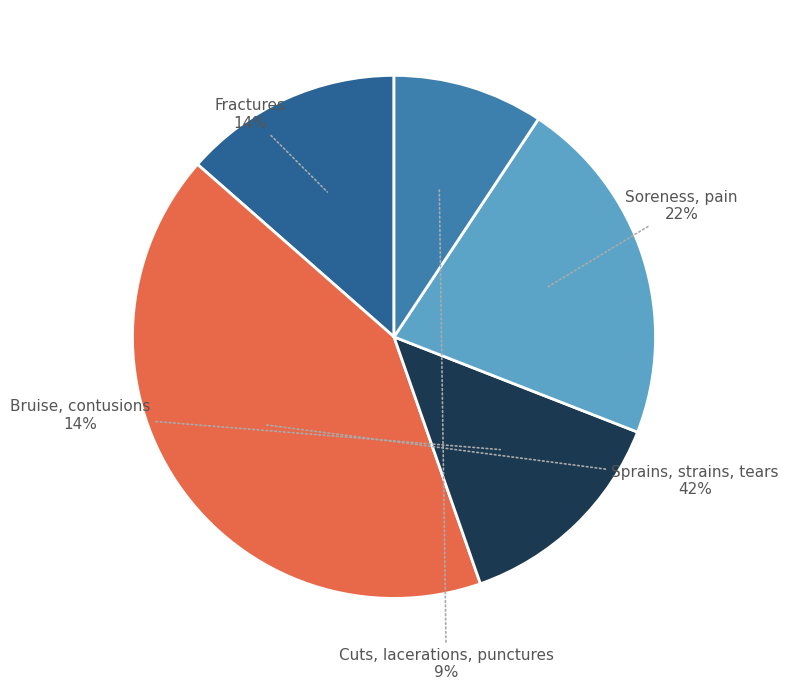

The Cuts, lacerations, punctures slice represents 19% of the pie. True or false?

False